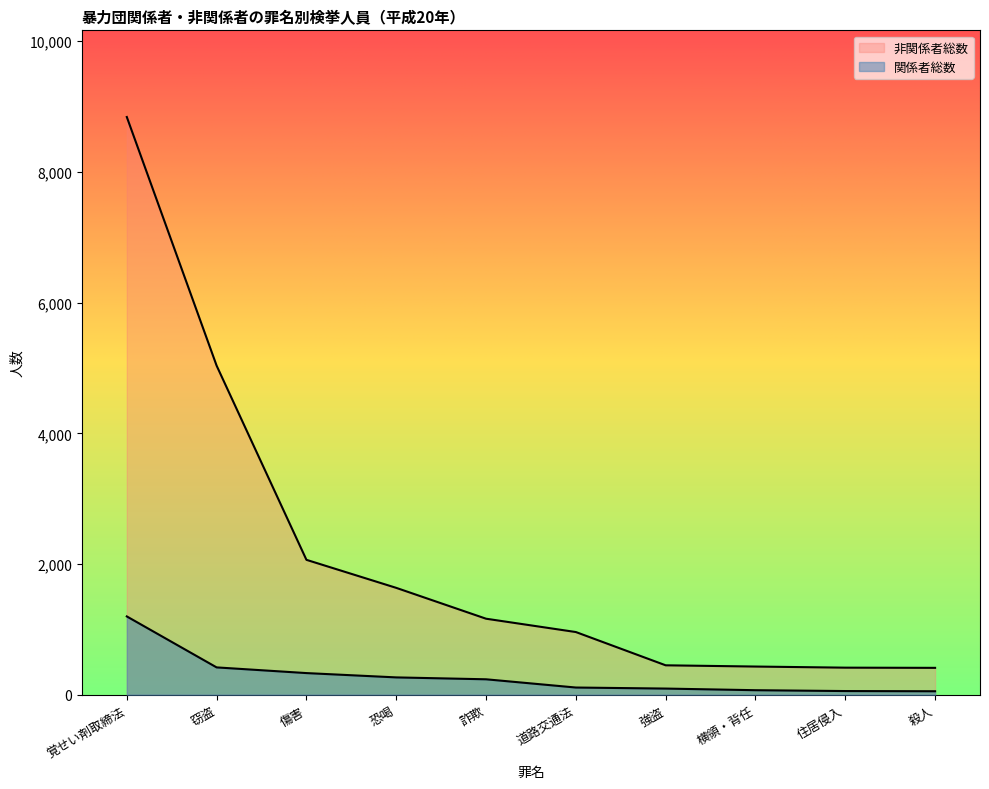

How many values in the 関係者総数 series exceed 236?

4